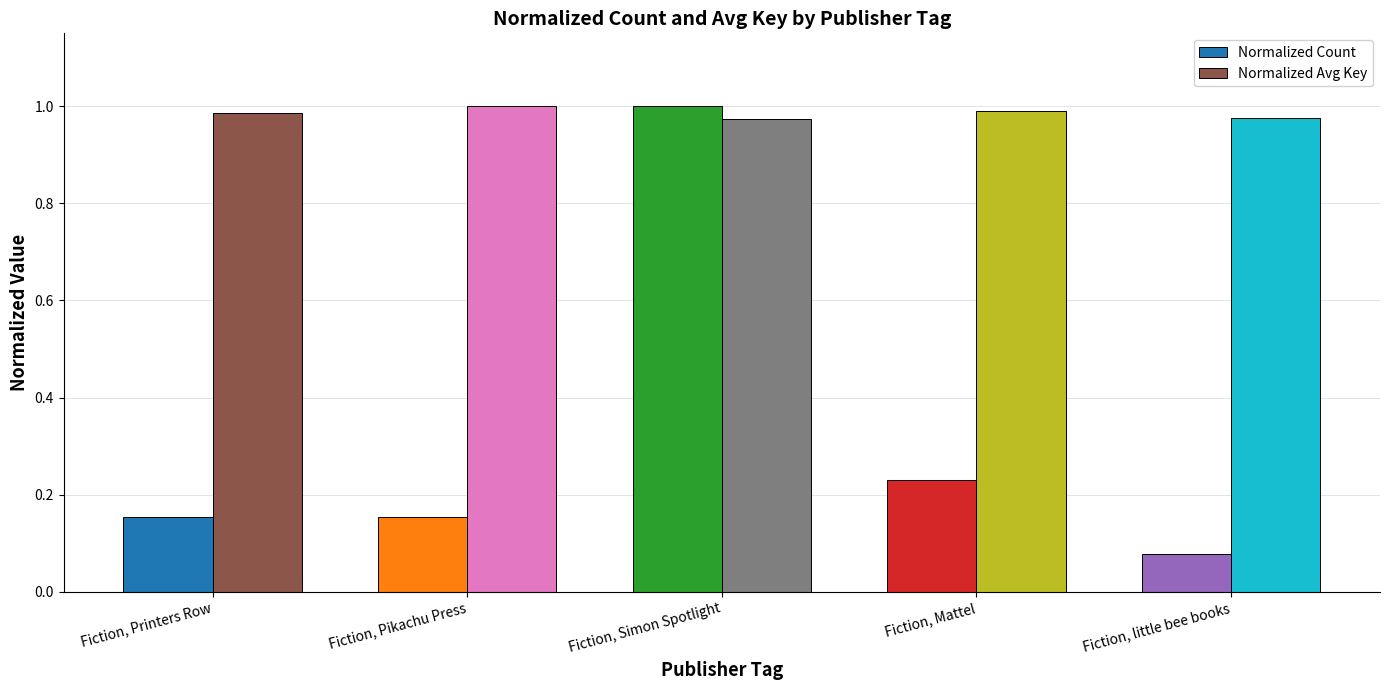

What is the spread (max minus min) of values at Fiction, Pikachu Press?

0.8